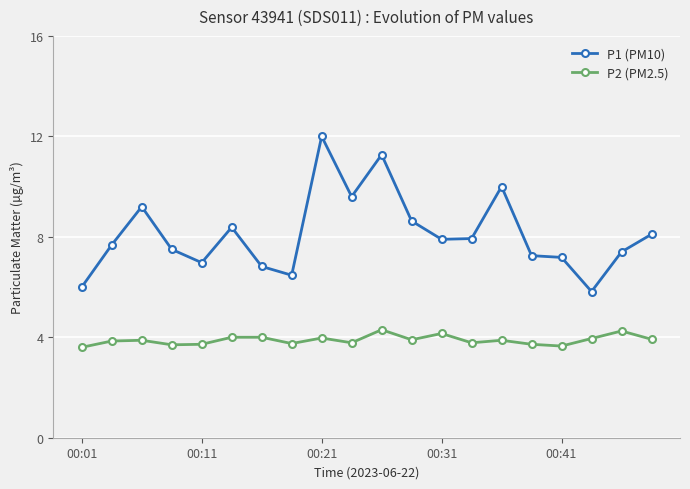

True or false: P2 (PM2.5) and P1 (PM10) cross at least once.

False